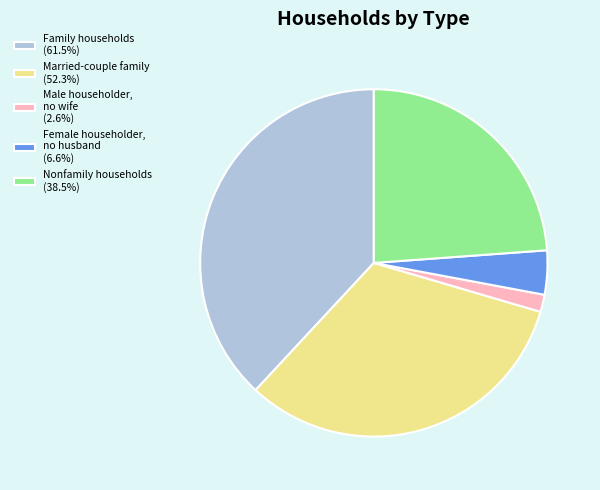

What is the ratio of the value at Married-couple family (52.3%) to the value at Family households (61.5%)?

0.9